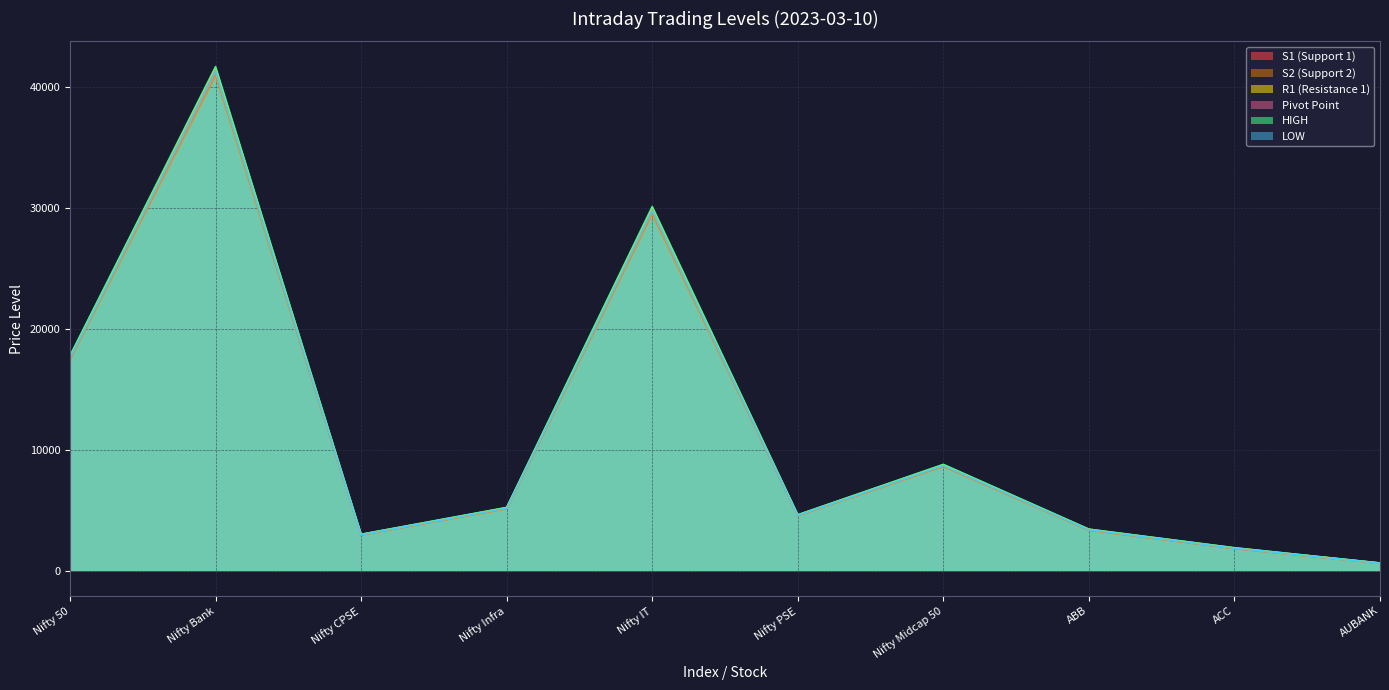

Does the chart display data point markers on the line(s)?

No